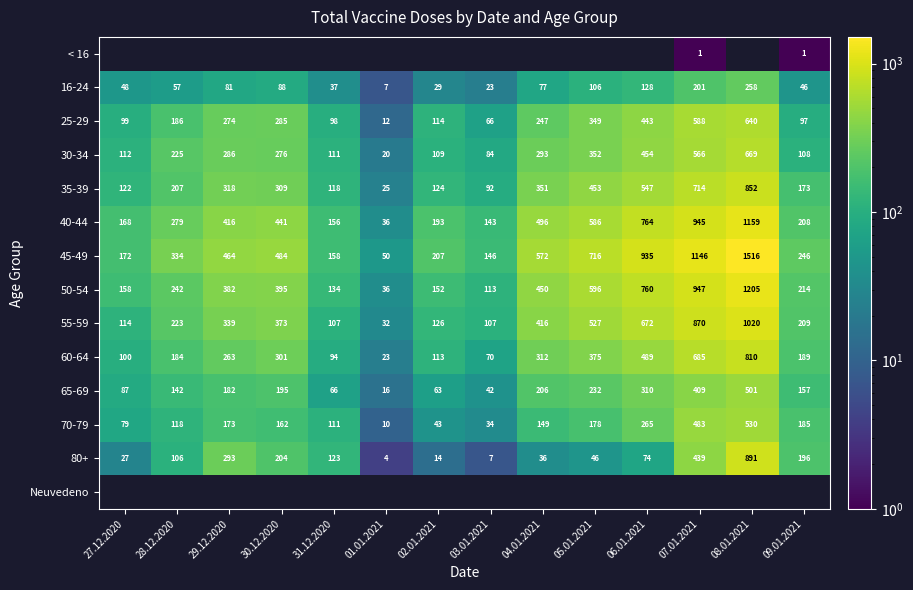

At which category does the chart reach its minimum across all series?

07.01.2021